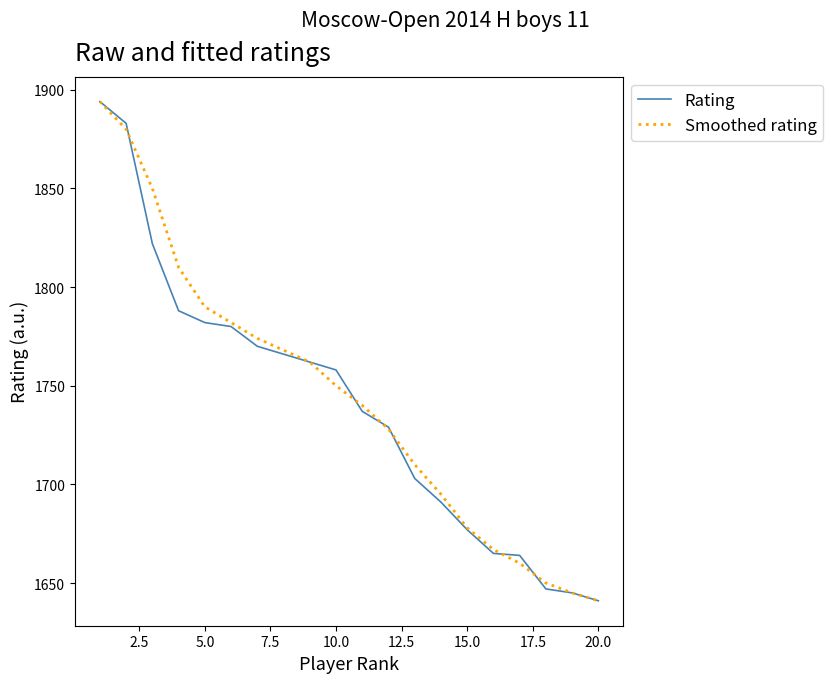

True or false: Smoothed rating and Rating intersect in this chart.

True